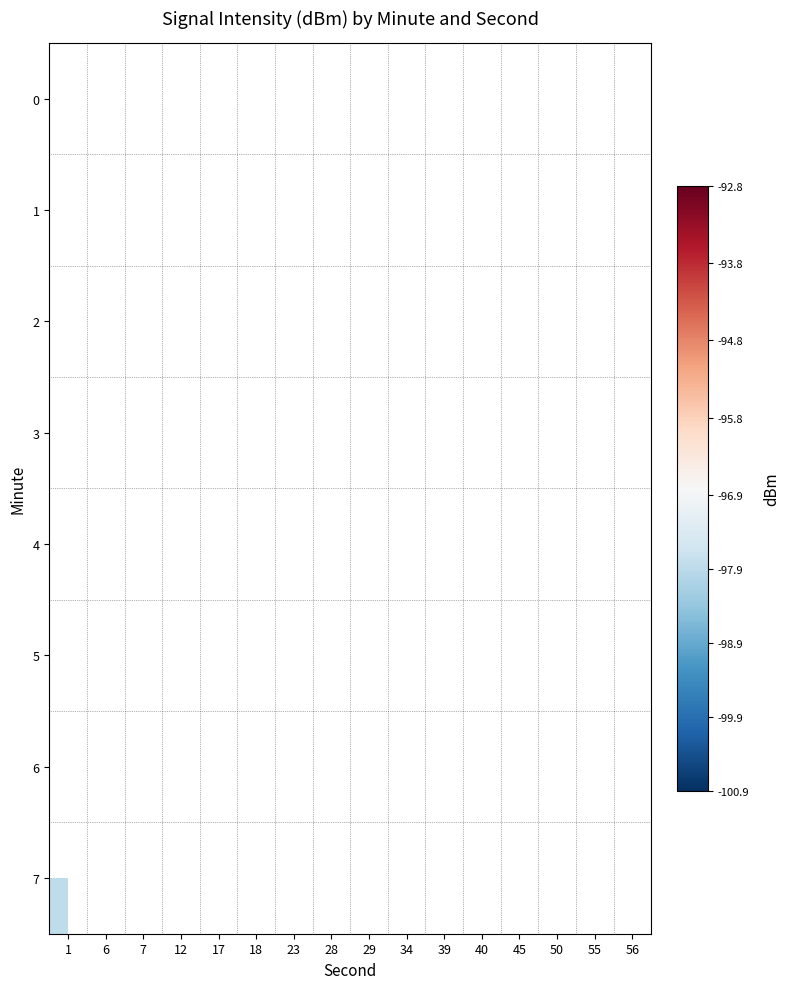

List the labels in order of row_3 value, smallest first.

1, 6, 7, 12, 17, 18, 23, 28, 29, 34, 39, 40, 45, 50, 55, 56